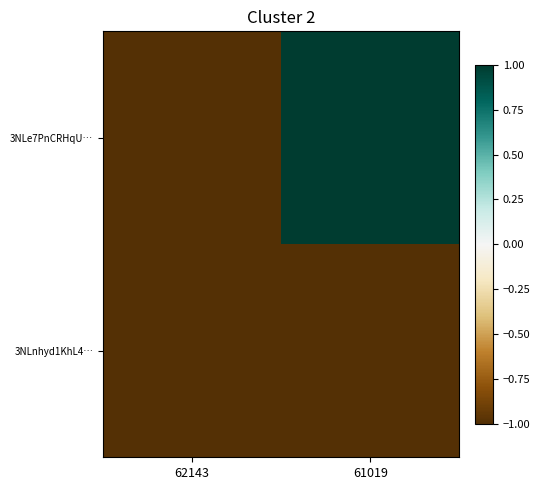

Reading left to right, extract all data points from this chart.

3NLe7PnCRHqU…: 62143=-1	61019=1
3NLnhyd1KhL4…: 62143=-1	61019=-1